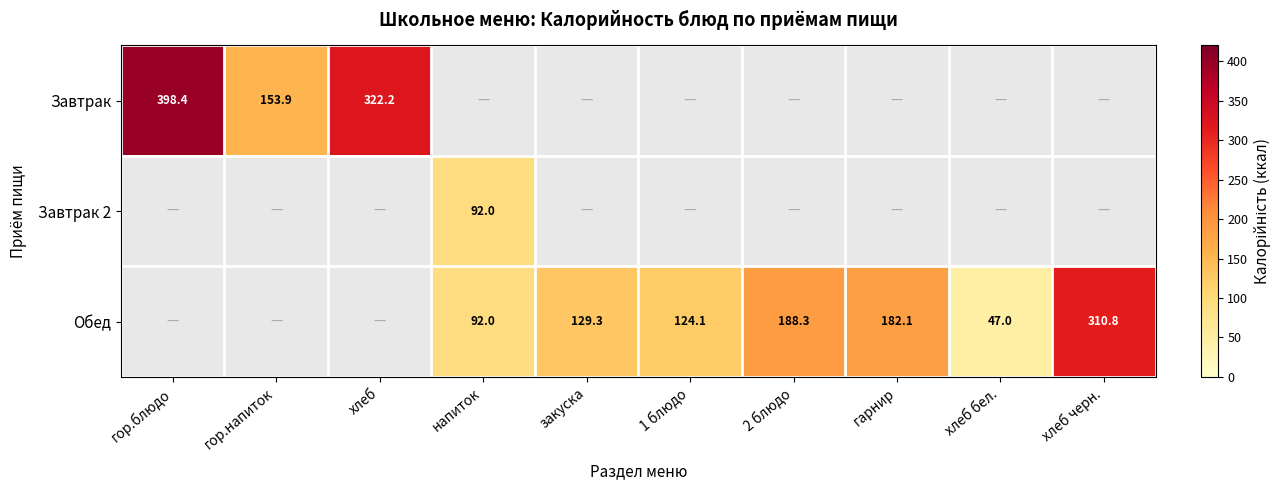

Is it true that Завтрак equals 398.4 at гор.блюдо?

True